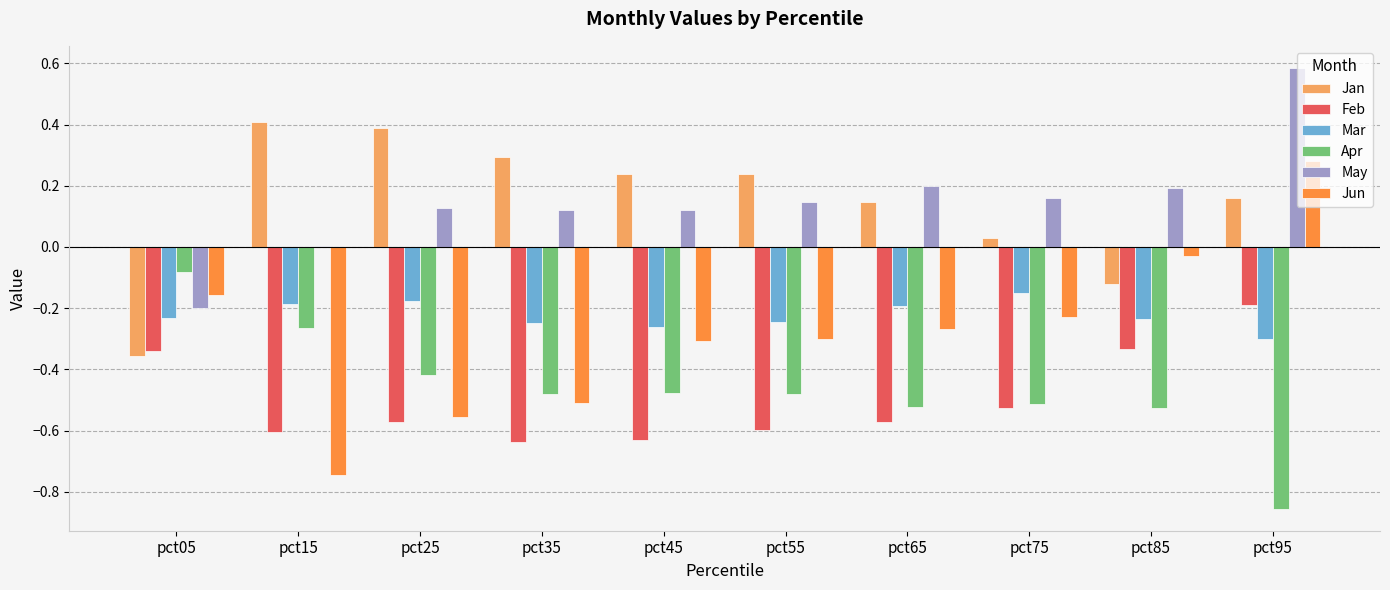

At which category does the chart reach its peak across all series?

pct95